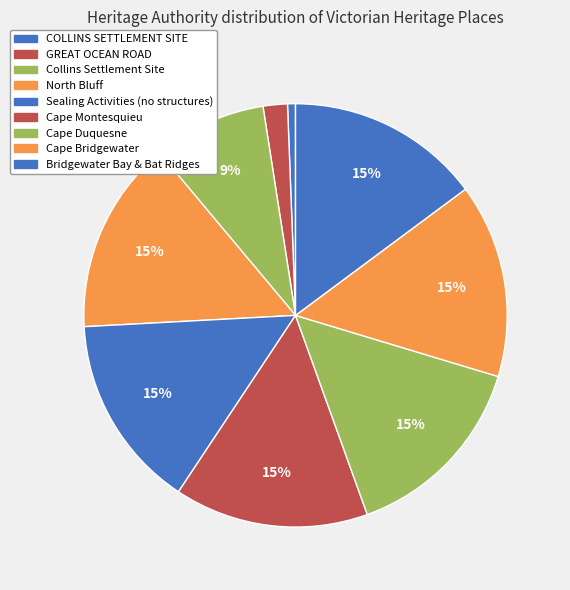

To the nearest percent, what percentage of the pie is Cape Montesquieu?

15%